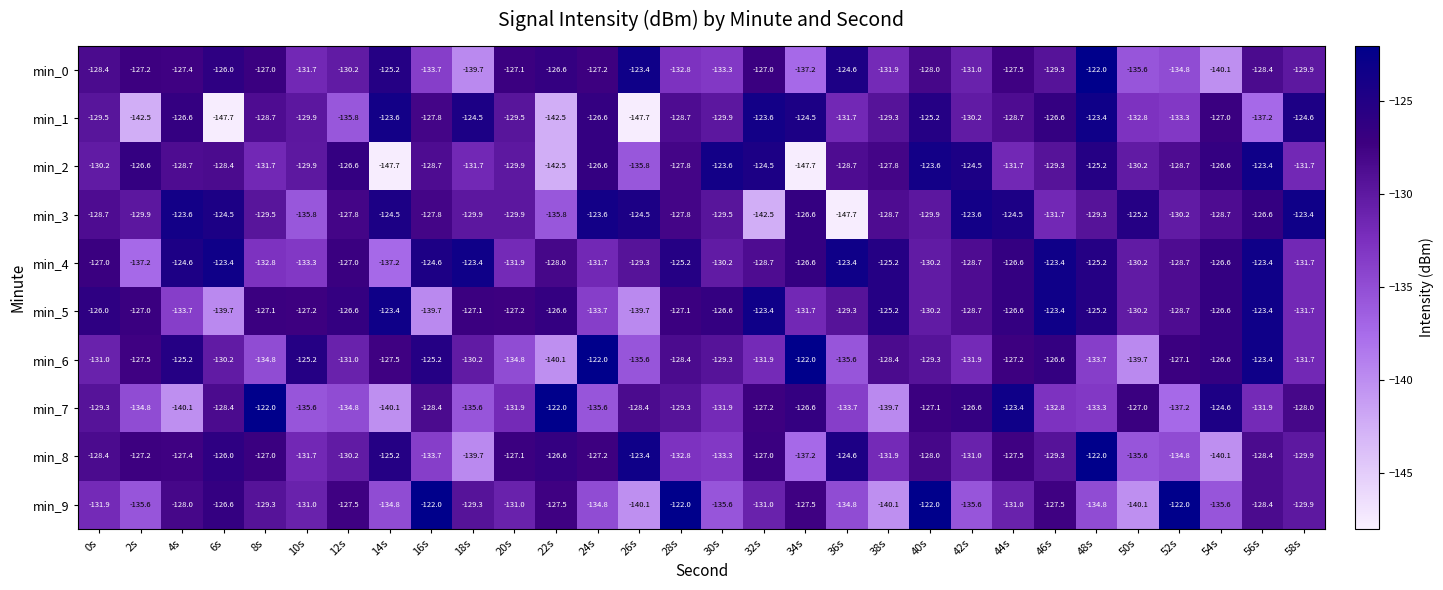

What is the difference between the highest and lowest values at 2s?

15.9